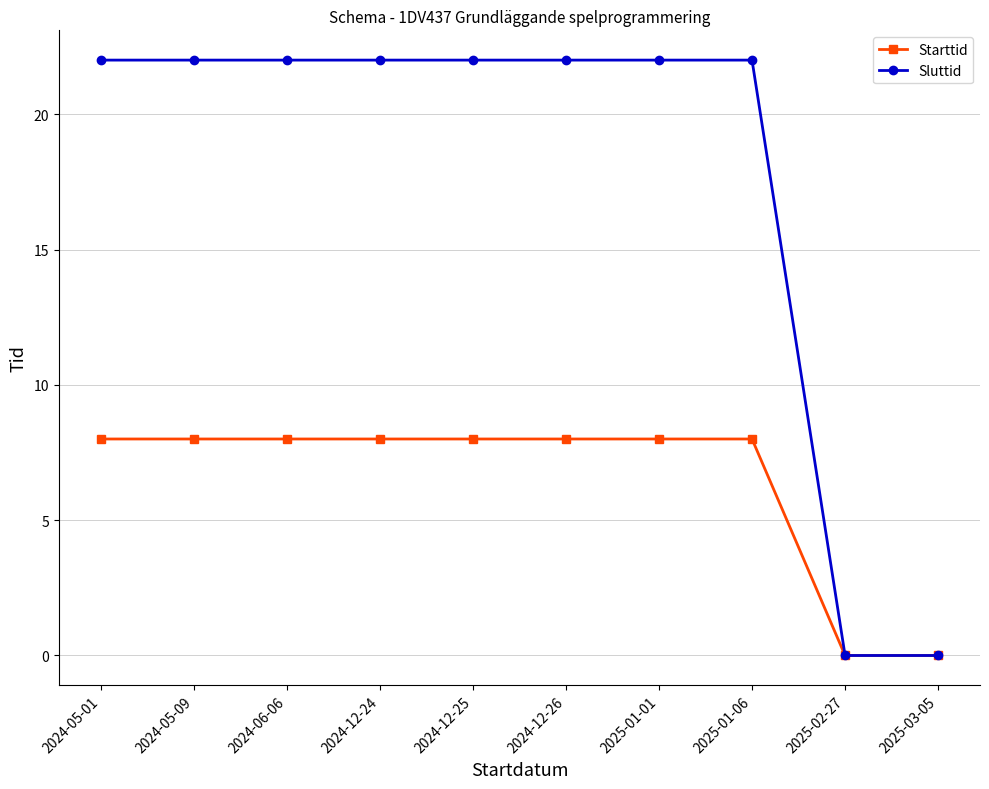

Is the value of Sluttid at 2024-05-01 greater than the value of Starttid at 2024-12-26?

Yes